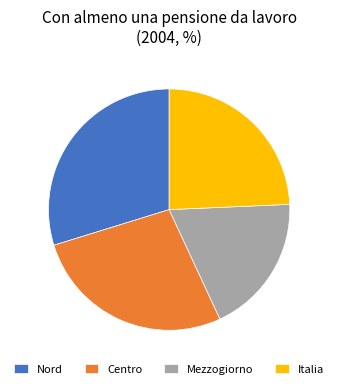

Which has a higher value, Italia or Nord?

Nord